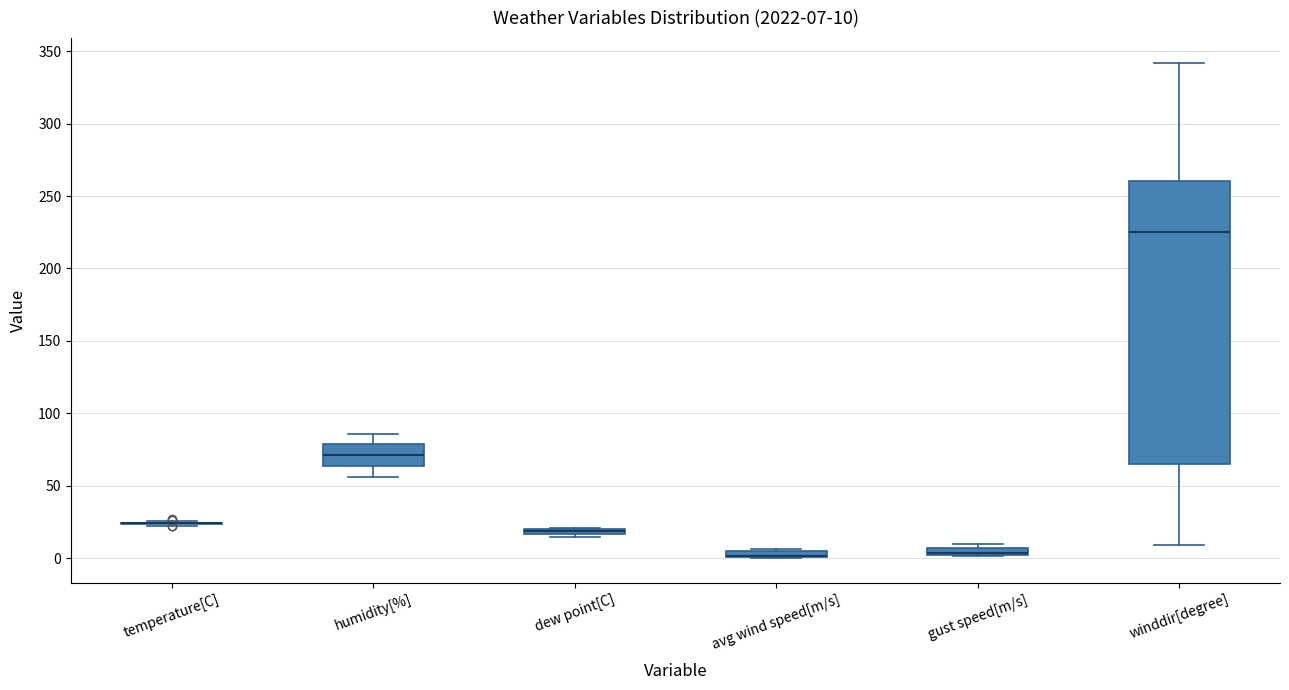

Comparing the boxes themselves (not the whiskers), which one is the tallest?

winddir[degree]